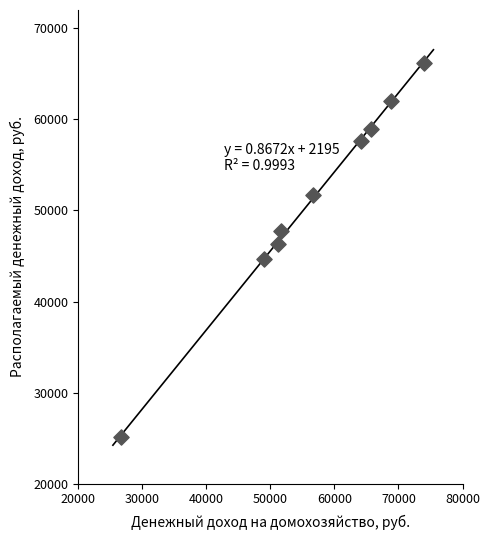

What is the average X value?

56441.8